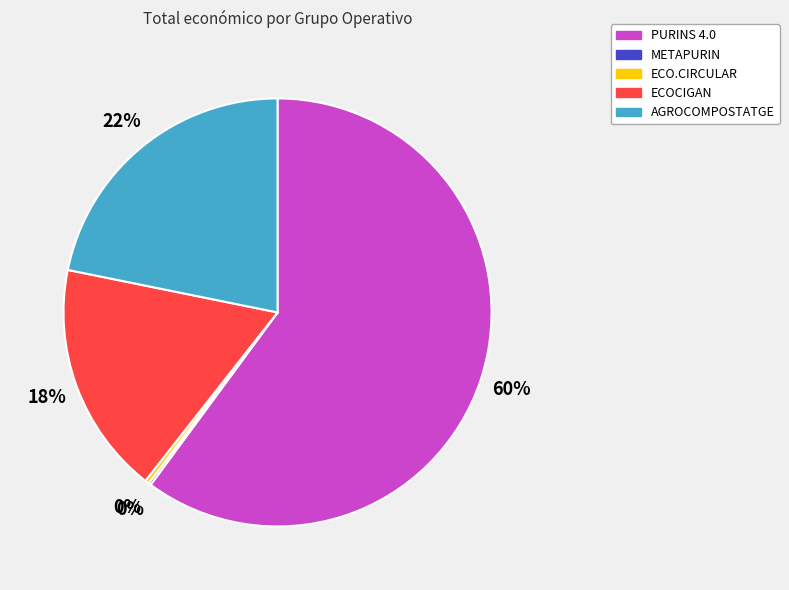

Between ECO.CIRCULAR and AGROCOMPOSTATGE, which is larger?

AGROCOMPOSTATGE